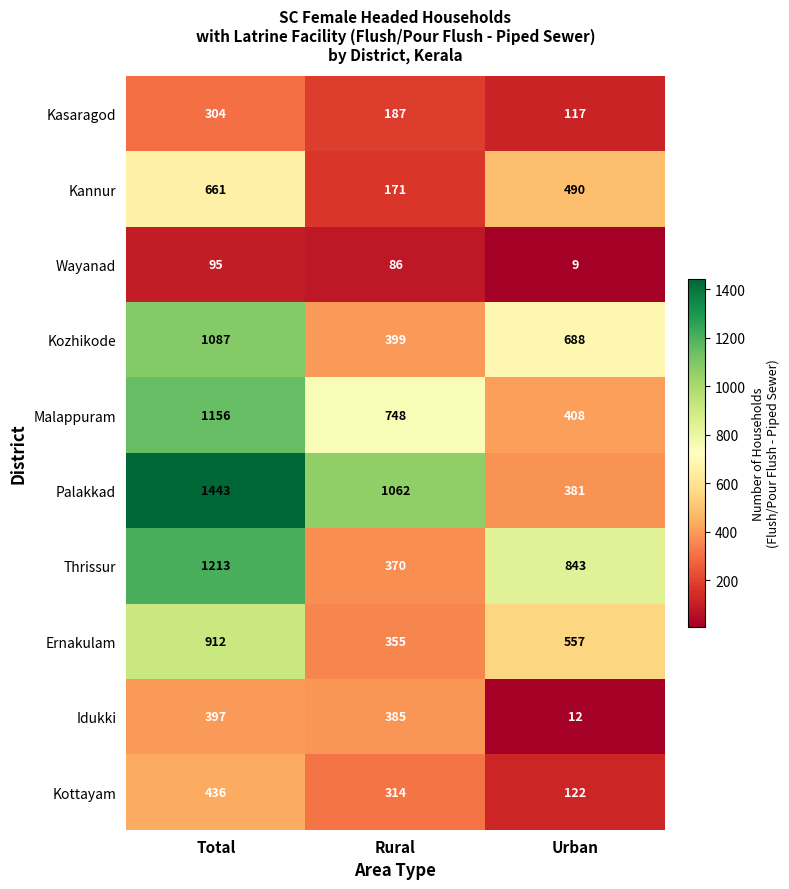

Rank the series at Total from lowest to highest value.

Wayanad, Kasaragod, Idukki, Kottayam, Kannur, Ernakulam, Kozhikode, Malappuram, Thrissur, Palakkad